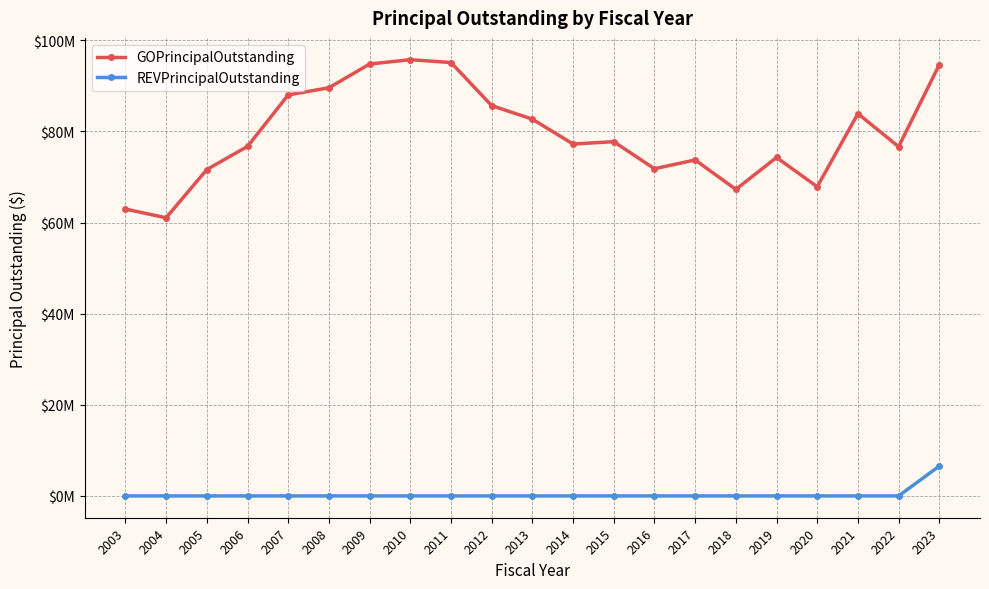

List the series in order of their overall mean, lowest first.

REVPrincipalOutstanding, GOPrincipalOutstanding